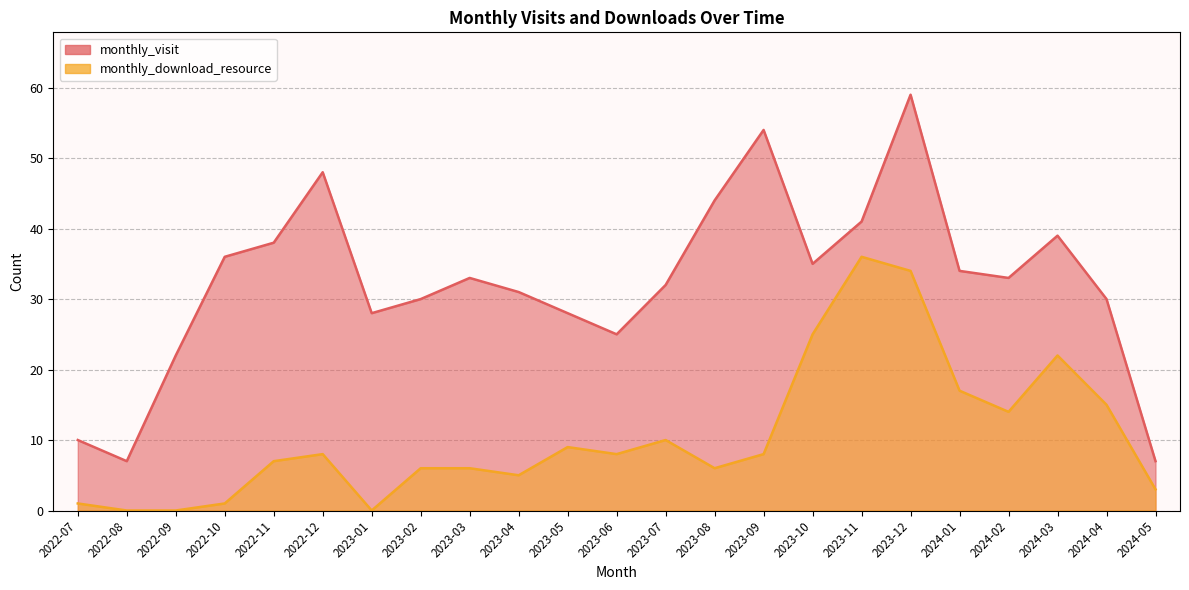

True or false: monthly_visit has a value of 44 at 2023-02.

False